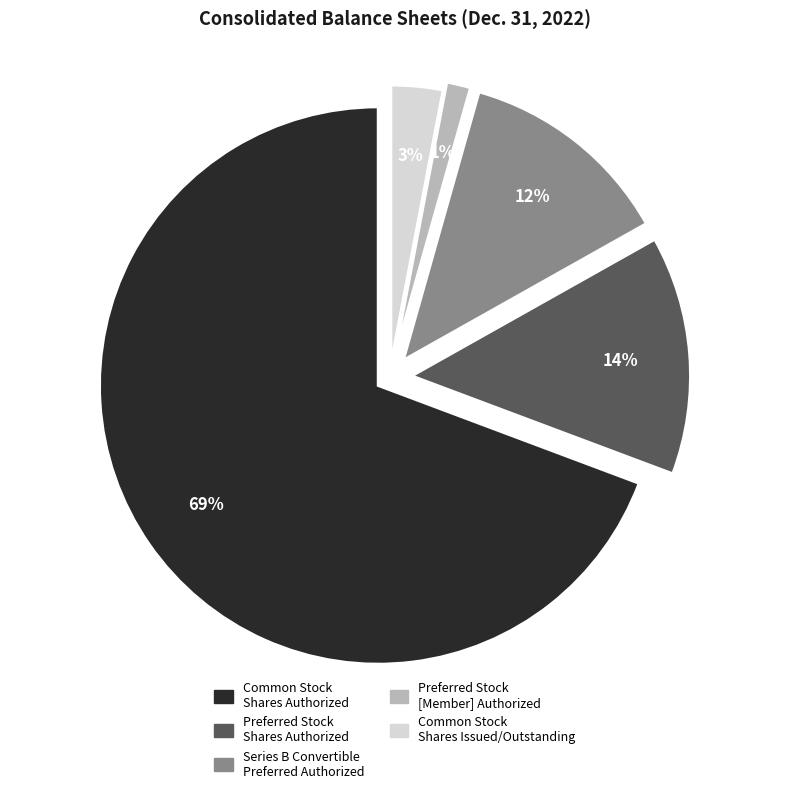

Which slice is the largest?

Common Stock Shares Authorized